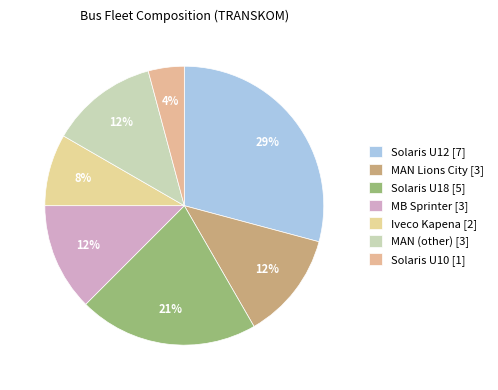

Approximately how many times larger is the value at Iveco Kapena compared to Solaris U12?

0.3